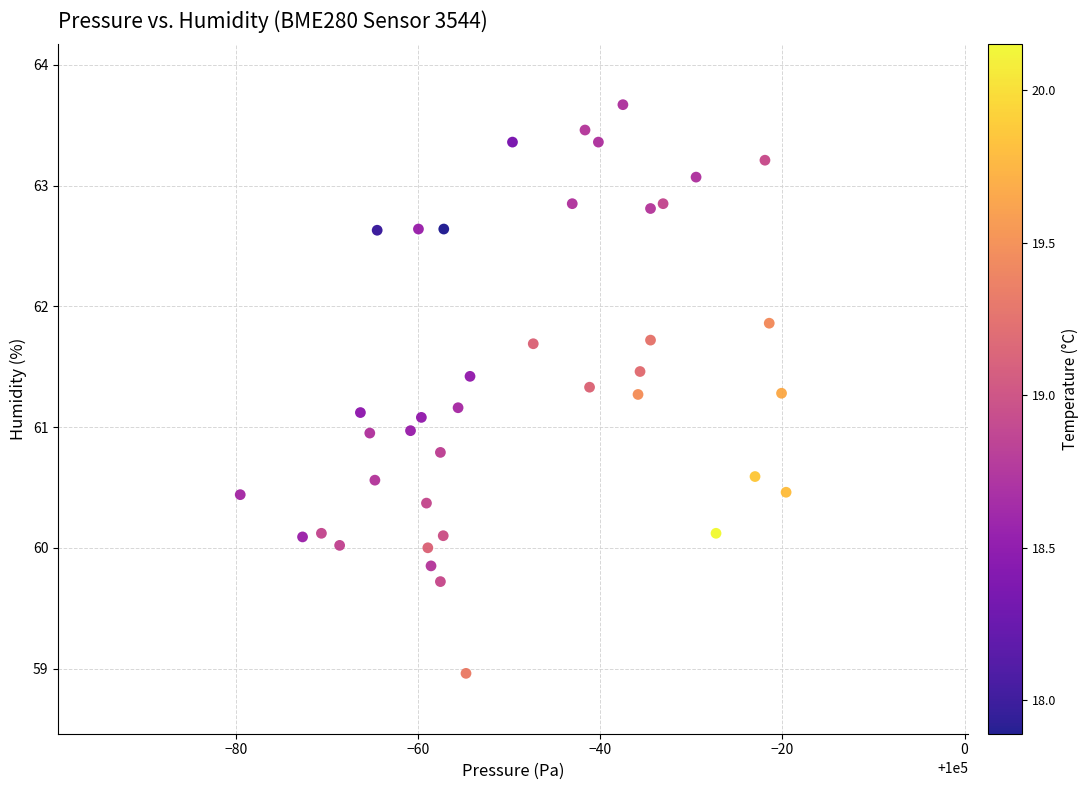

What is the range of Y values (max minus min)?

4.7